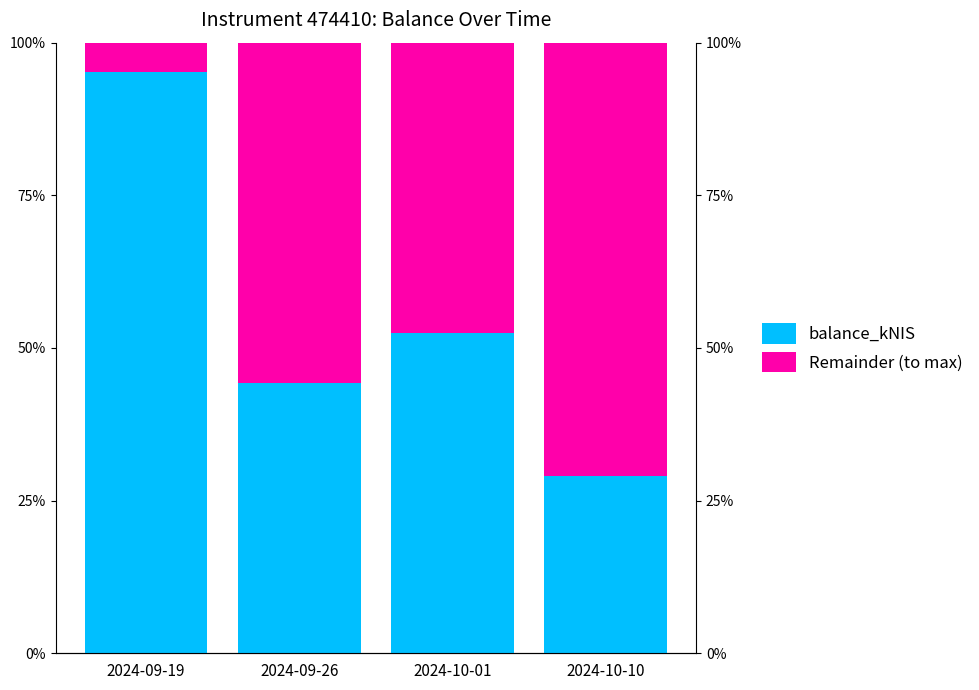

What is the difference between the highest and lowest values at 2024-10-01?

4.9